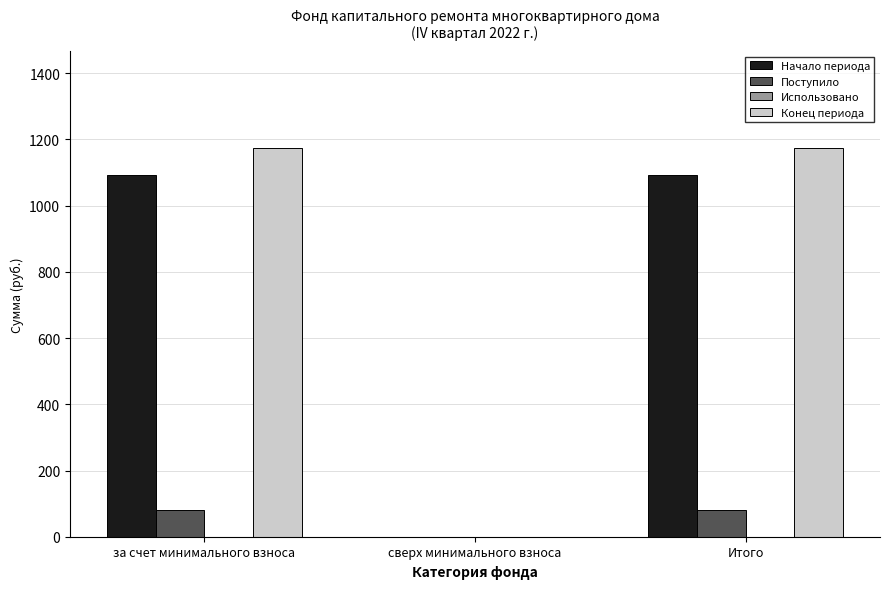

Reading left to right, extract all data points from this chart.

Начало периода: за счет минимального взноса=1094.0	сверх минимального взноса=0.0	Итого=1094.0
Поступило: за счет минимального взноса=79.7	сверх минимального взноса=0.0	Итого=79.7
Конец периода: за счет минимального взноса=1173.7	сверх минимального взноса=0.0	Итого=1173.7